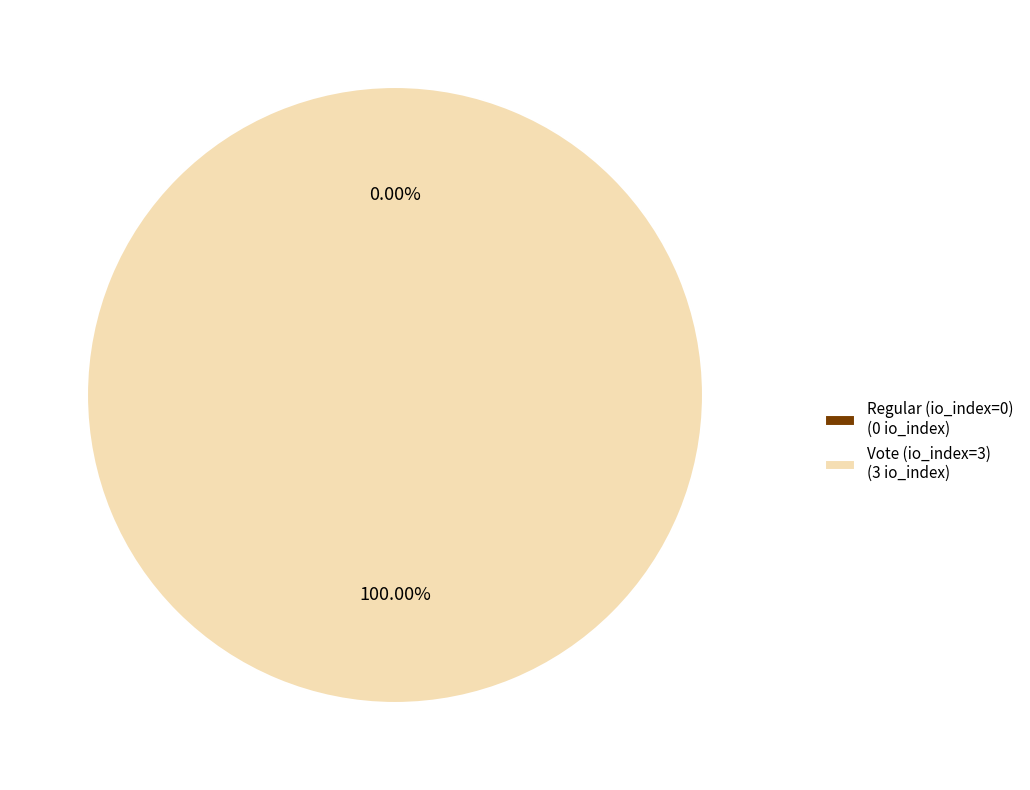

How much of the chart is everything except Regular (io_index=0)?

100.0%